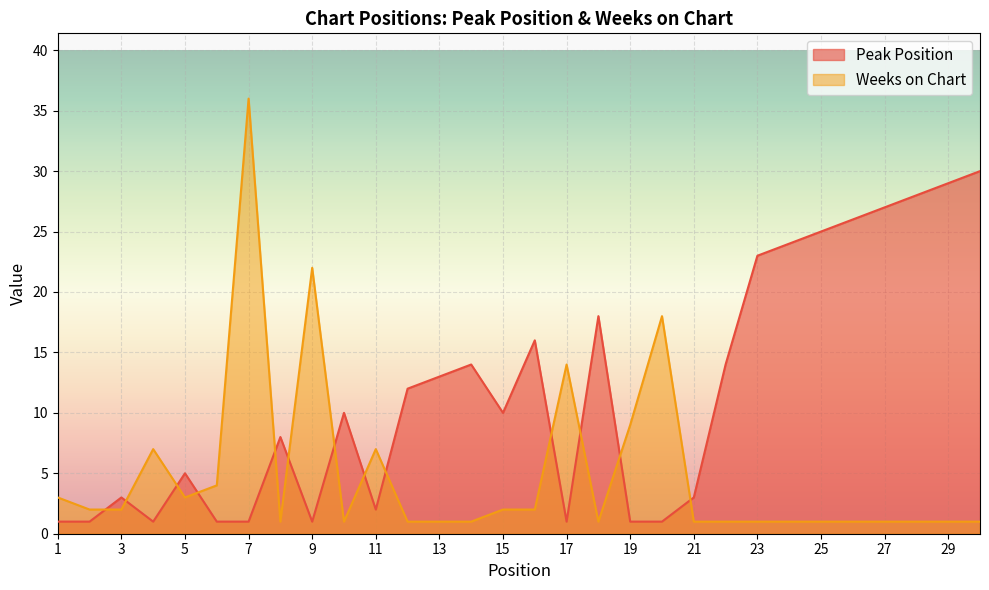

What is the sum of all Peak Position values?

349